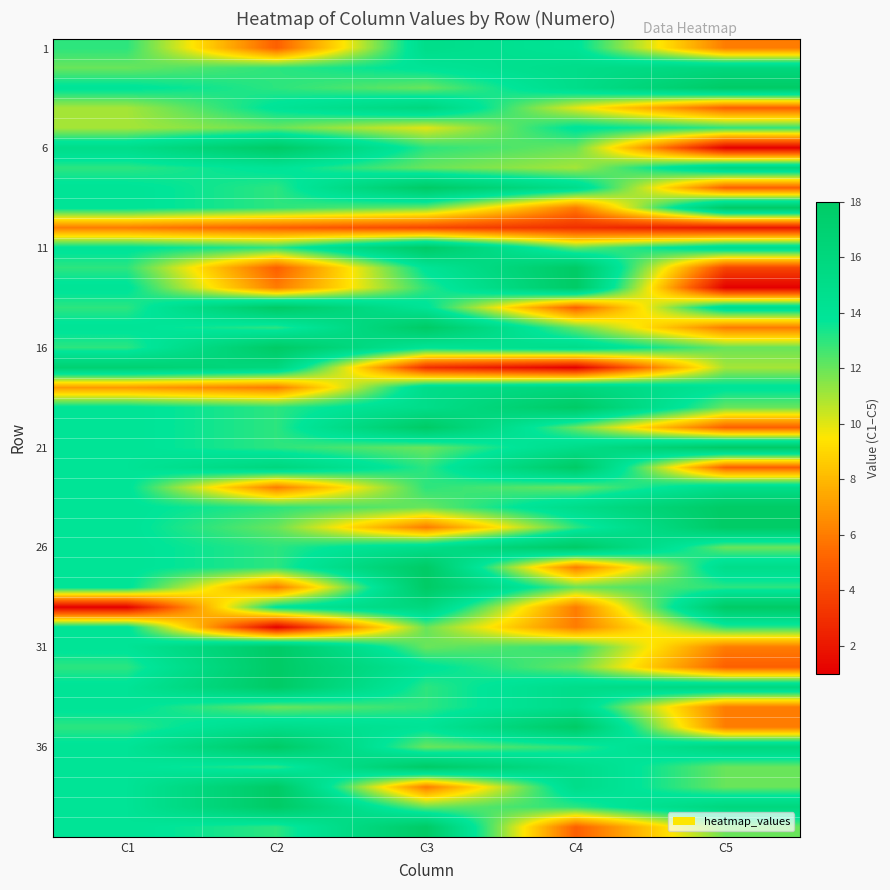

What is the total value across all series at C1?

521